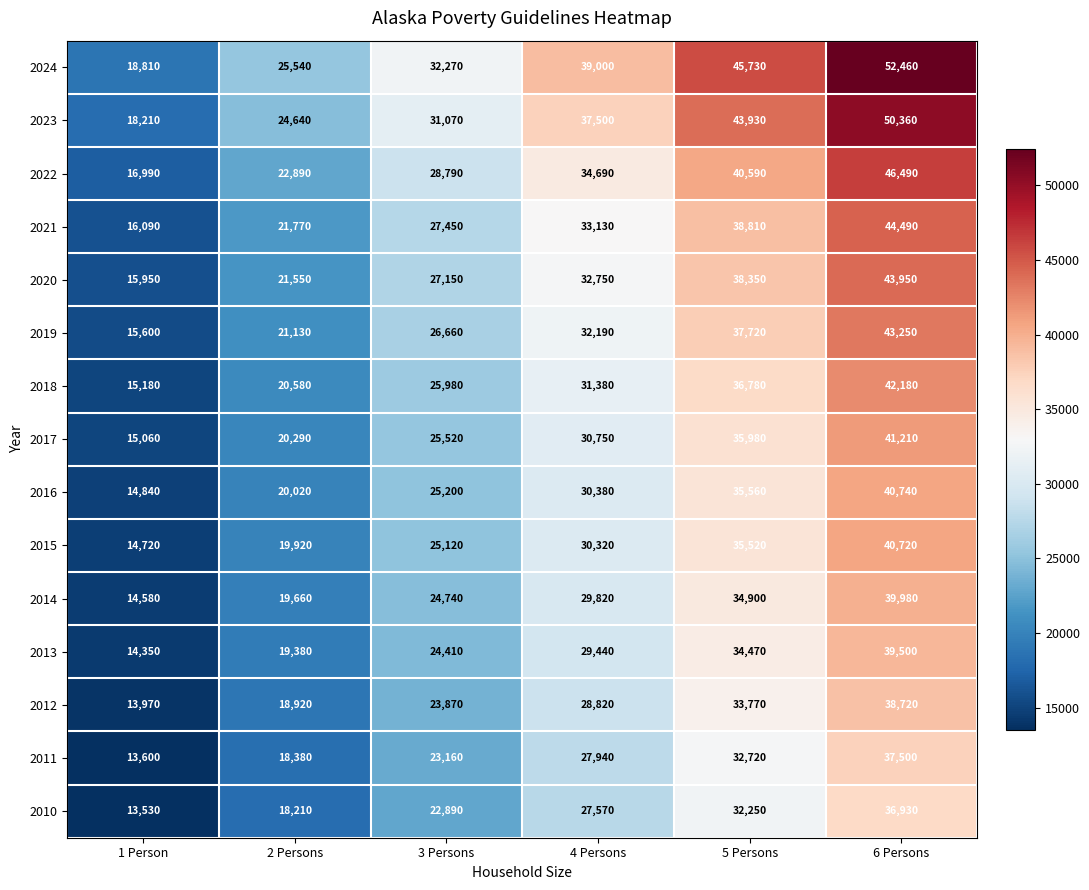

How many data points does each series have?

6